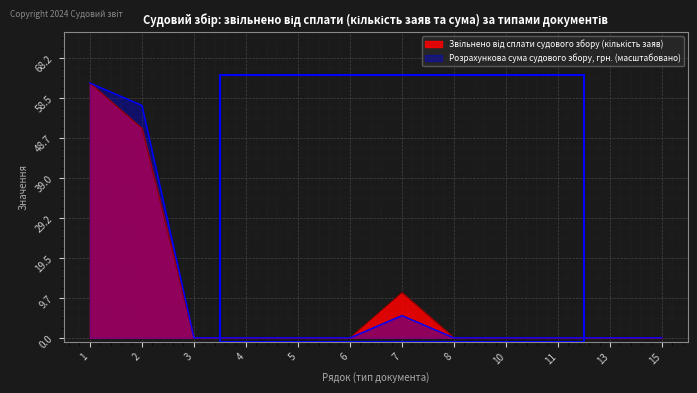

The value of Звільнено від сплати судового збору (кількість заяв) at 13 is 0.0. True or false?

True